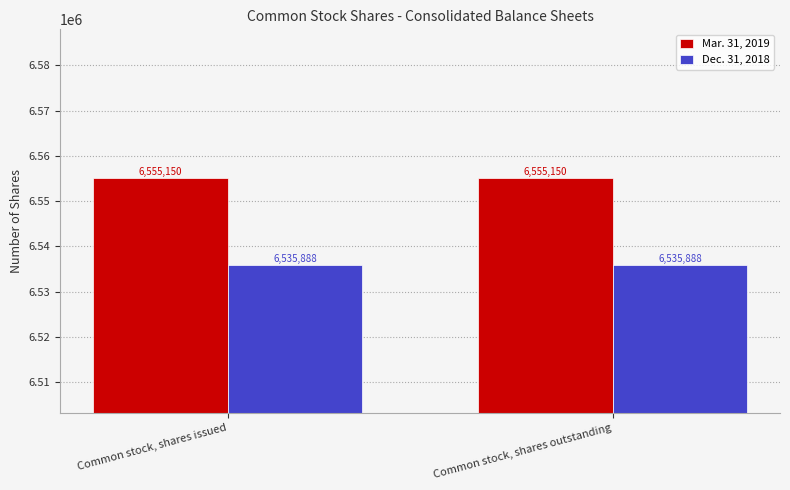

What is the sum of all Dec. 31, 2018 values?

13071776